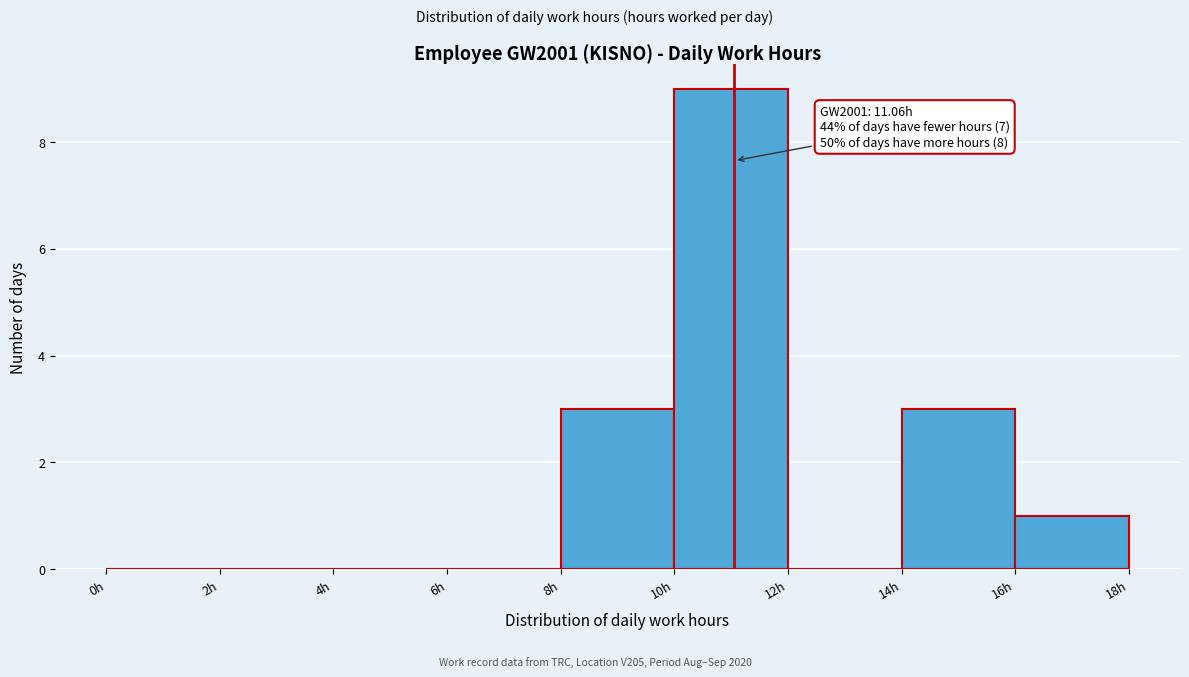

Which range on the x-axis has the tallest bar?

10 to 12